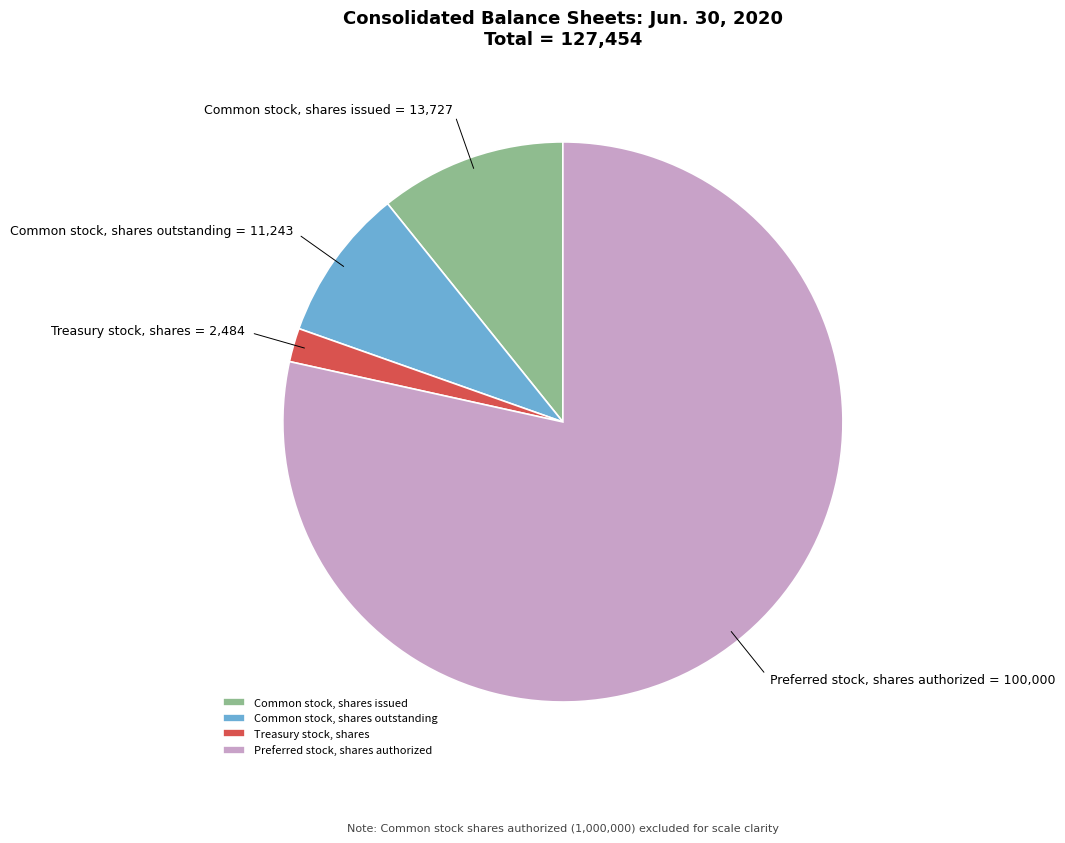

The Treasury stock, shares slice represents 2% of the pie. True or false?

True